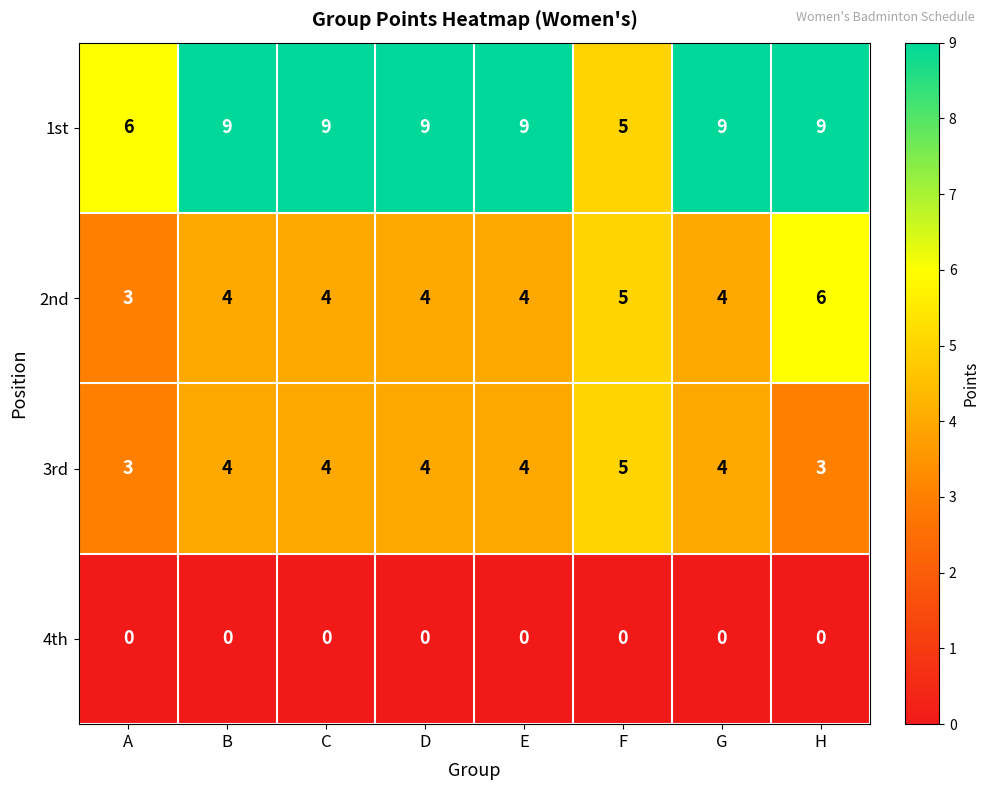

What is the sum of the 2nd values at D and F?

9